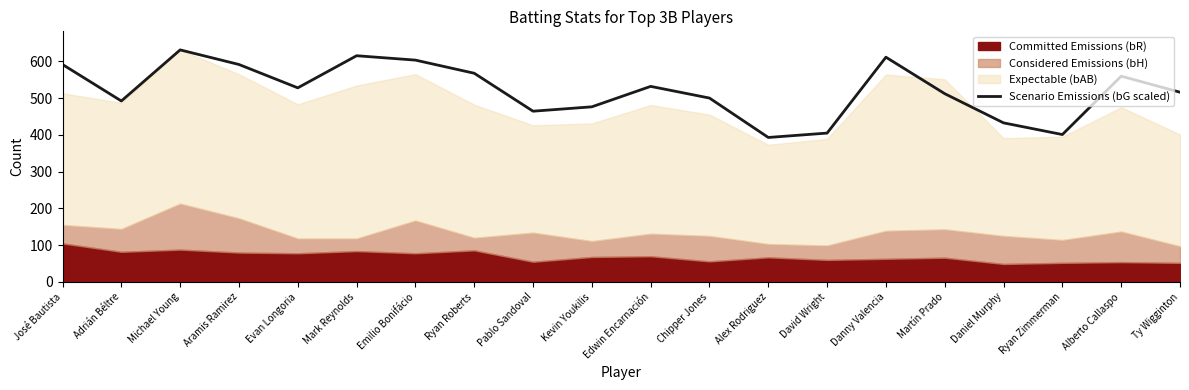

The value at Michael Young is 631.0. True or false?

True